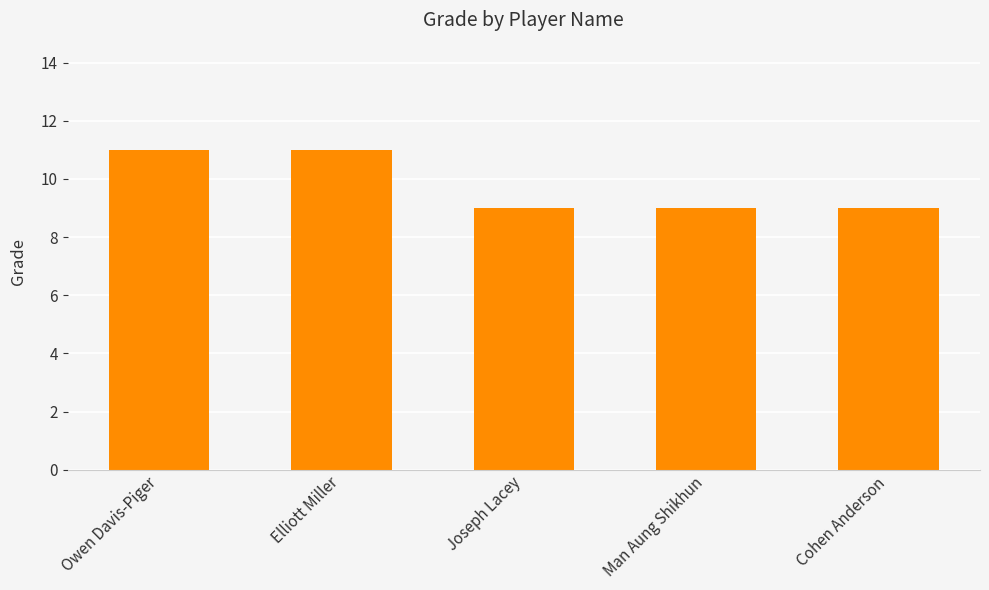

What is the approximate value at Joseph Lacey?

9